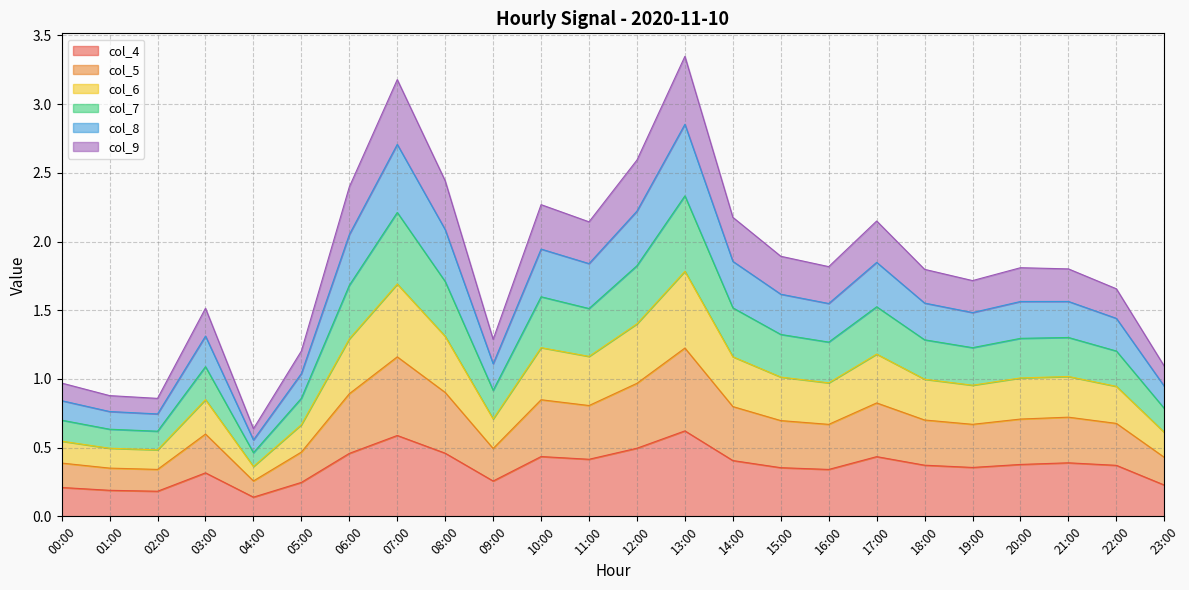

True or false: col_4 has a value of 0.2 at 23:00.

True